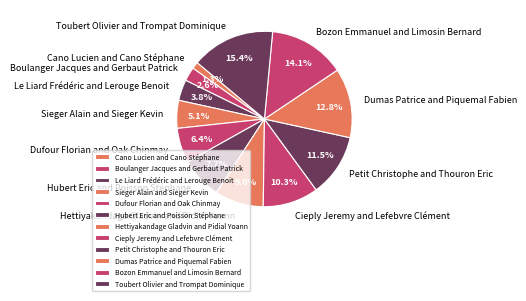

True or false: Petit Christophe and Thouron Eric accounts for 2% of the total.

False